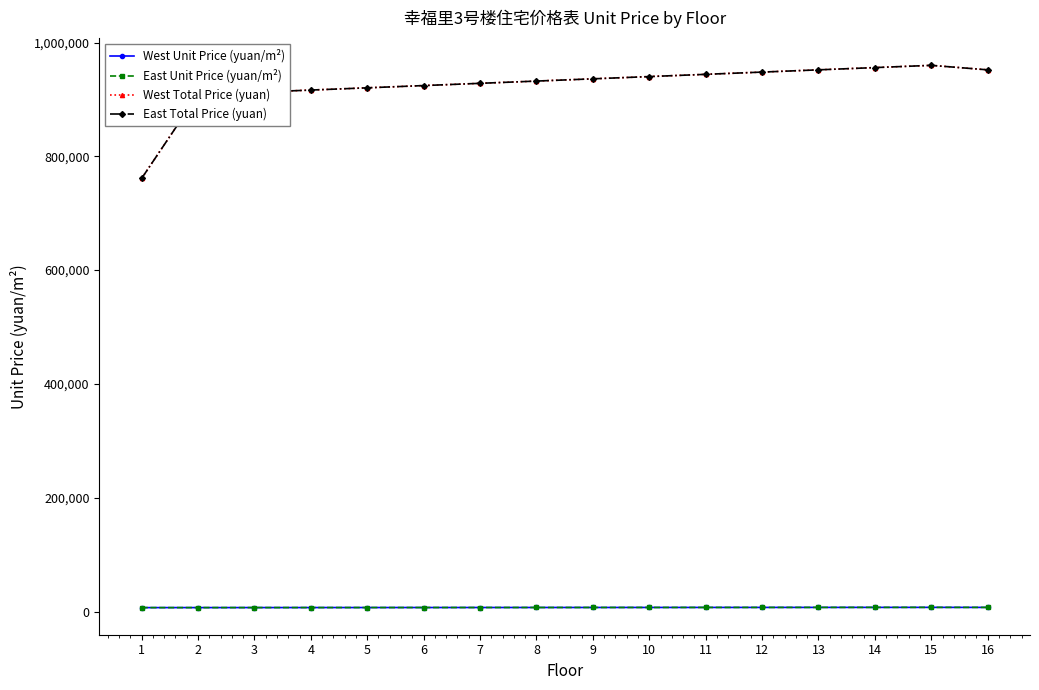

Is this an area chart (filled region under the line)?

No